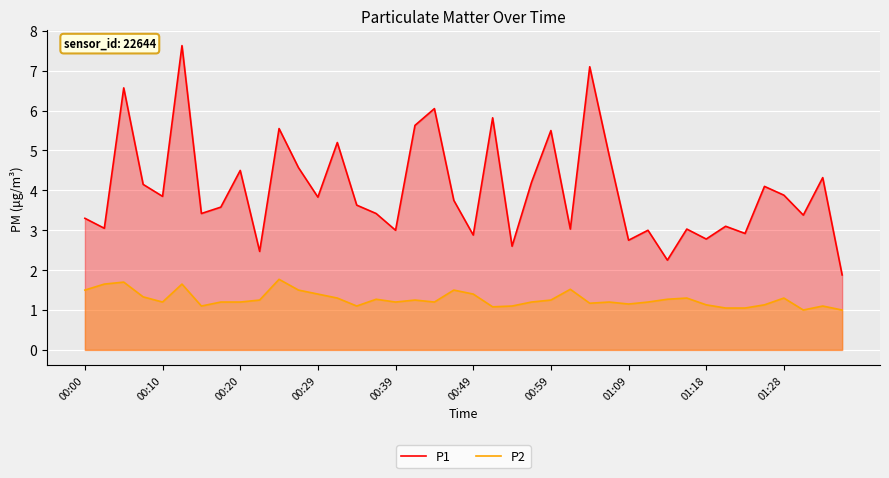

What is the value of the P2 point at the 20th from the left?

1.5